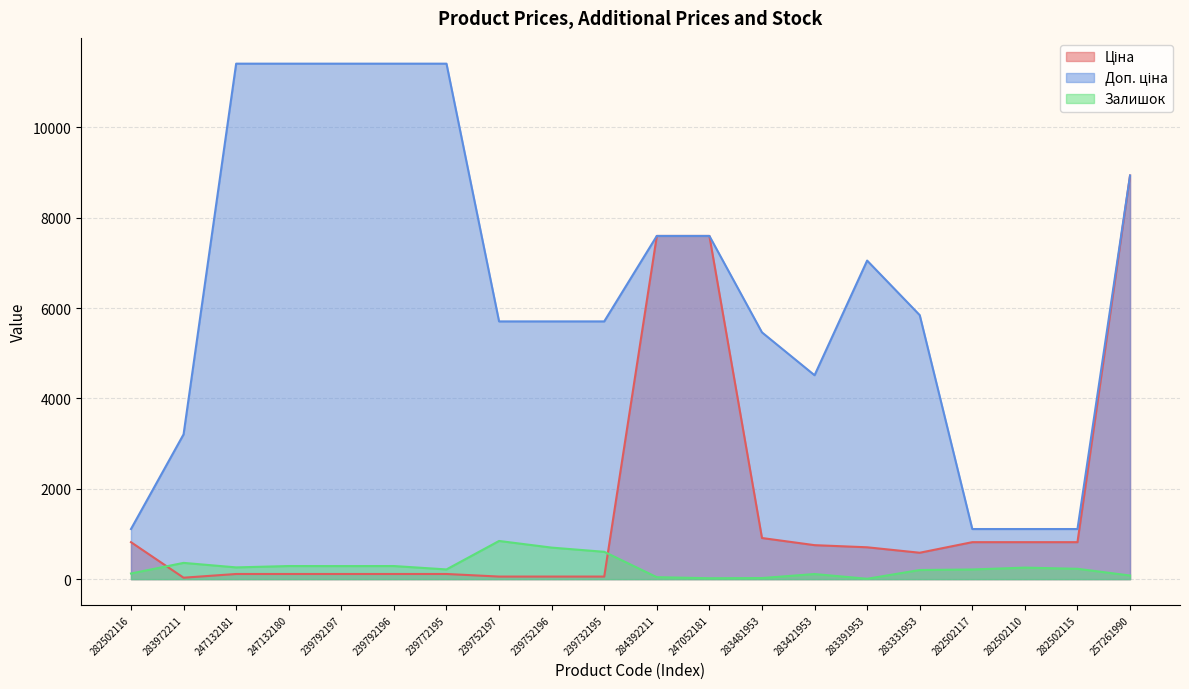

At which label does Доп. ціна first exceed 5843?

247132181